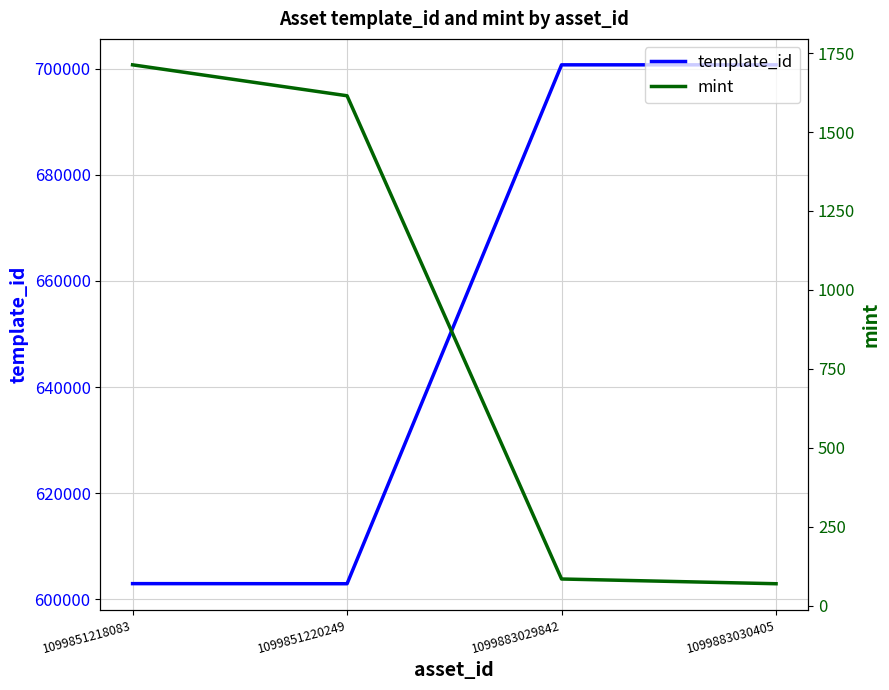

What is the highest value of the template_id series?

700691